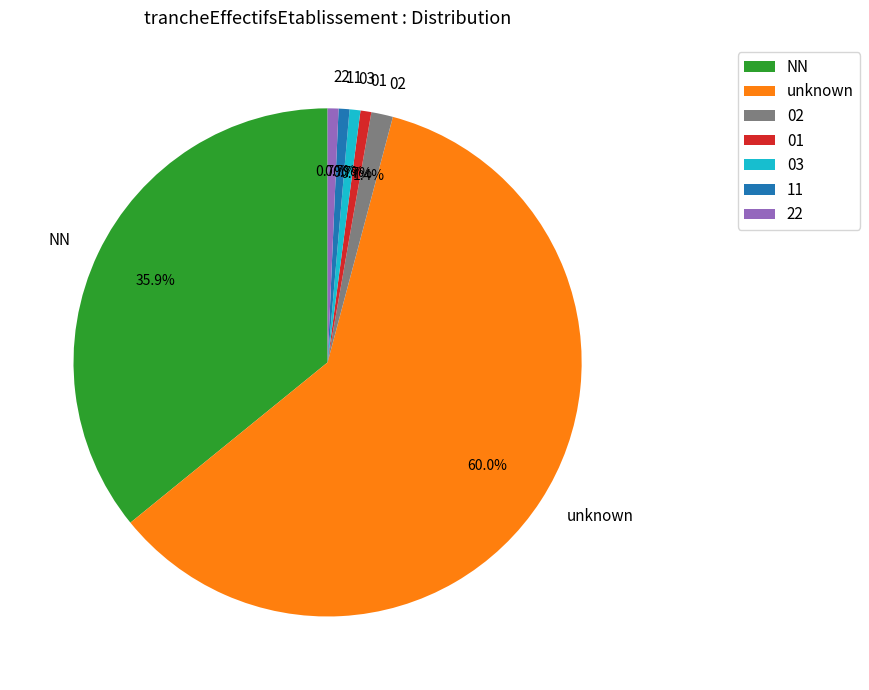

Approximately how many times larger is the value at 03 compared to 01?

1.0